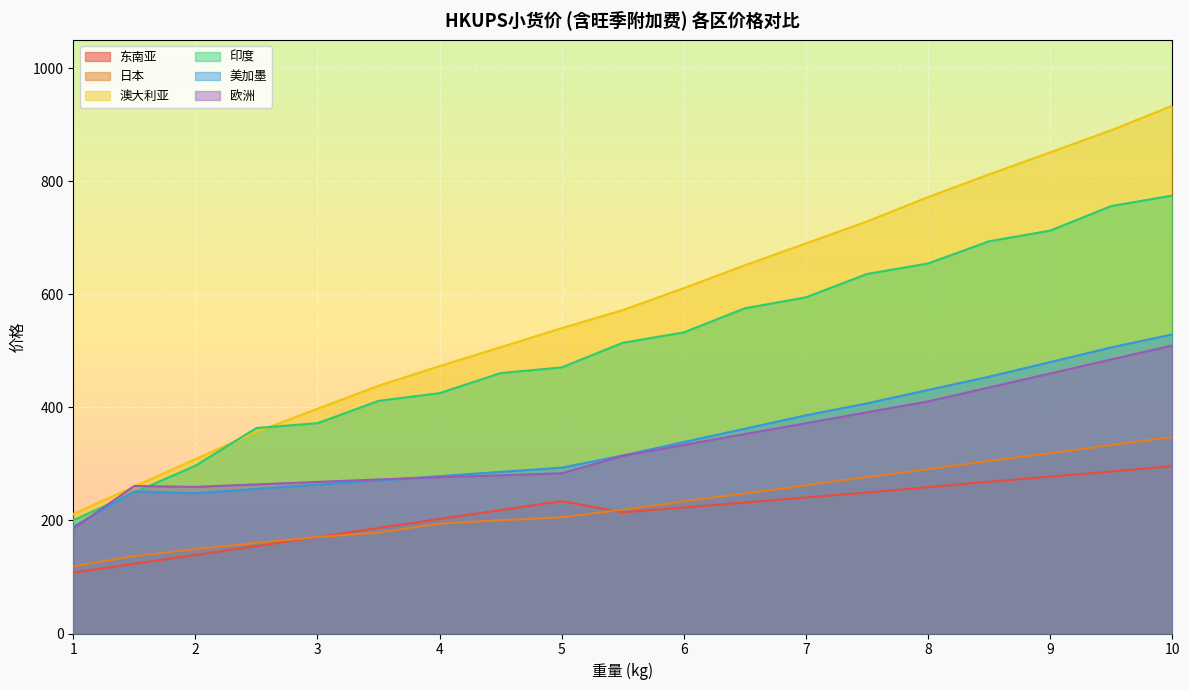

At how many categories does at least one series exceed 140?

19